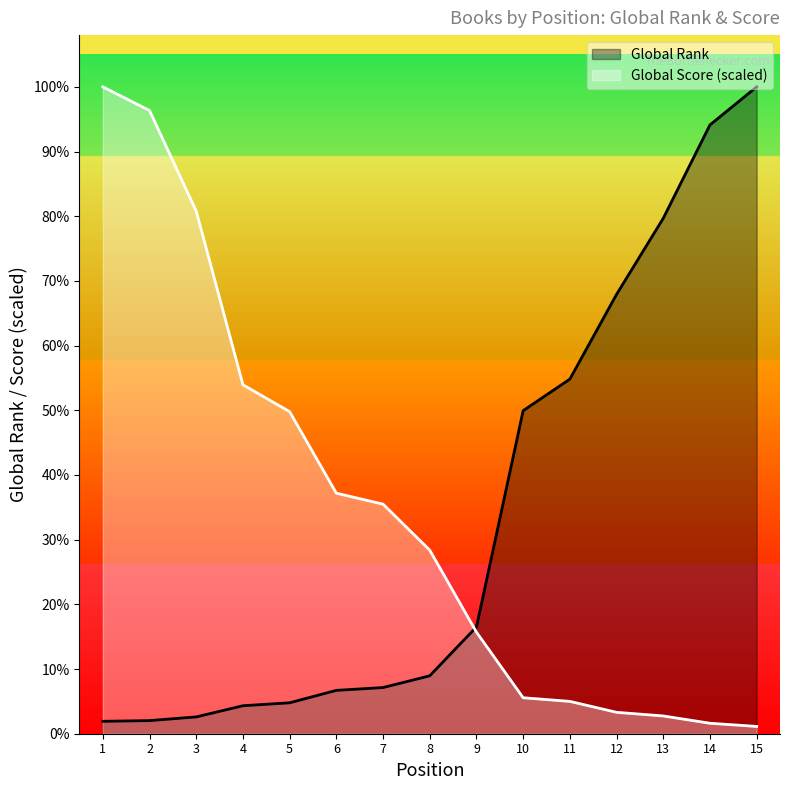

At 14, list the series in order from largest to smallest.

Global Rank, Global Score (scaled)